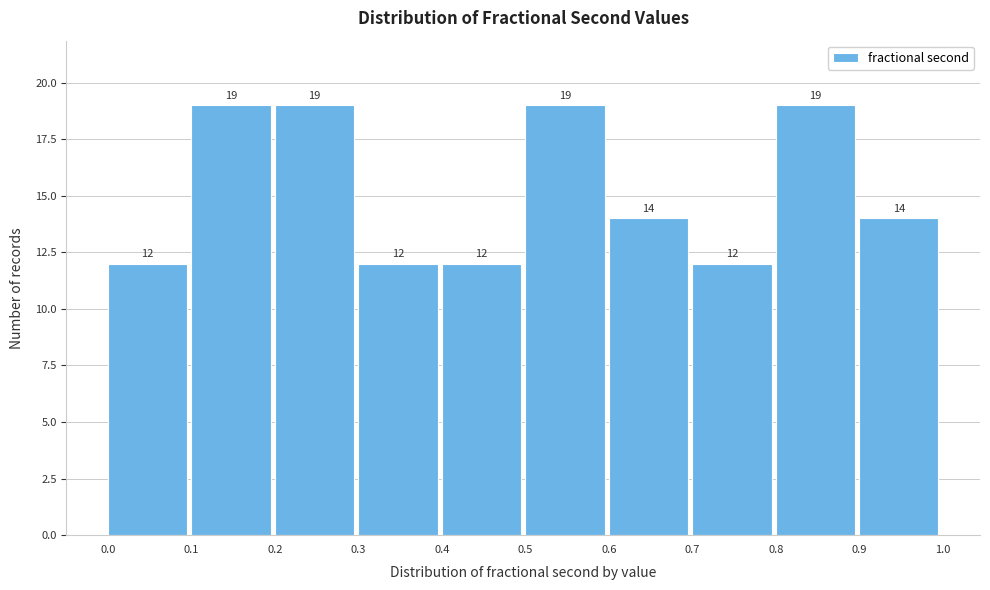

Reading left to right, transcribe this chart: for each bar, give the range it covers on the x-axis and its height.

0.0 to 0.1: 12
0.1 to 0.2: 19
0.2 to 0.3: 19
0.3 to 0.4: 12
0.4 to 0.5: 12
0.5 to 0.6: 19
0.6 to 0.7: 14
0.7 to 0.8: 12
0.8 to 0.9: 19
0.9 to 1.0: 14